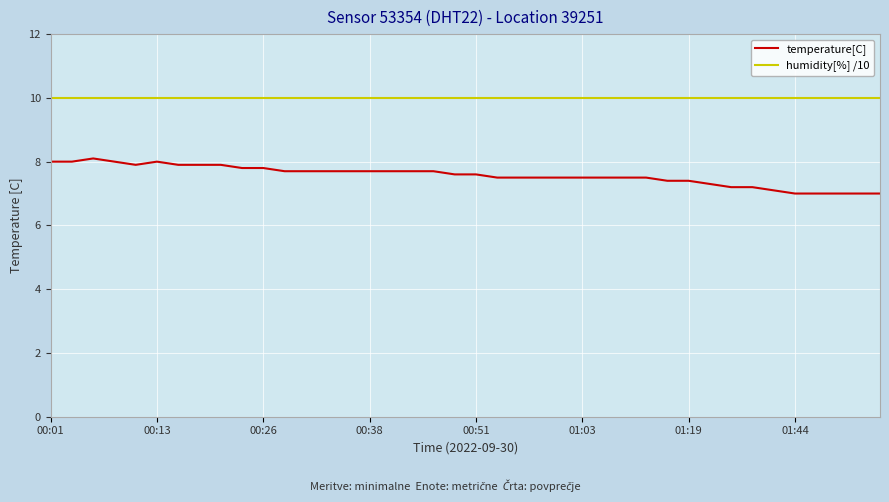

At how many categories does at least one series exceed 8?

40